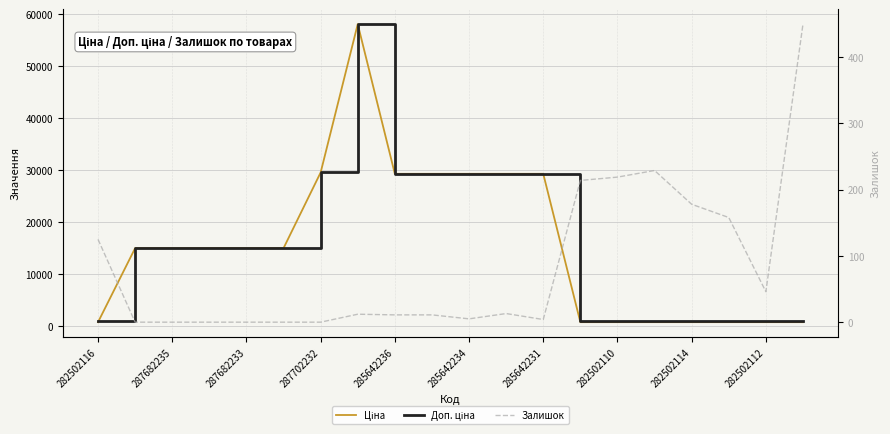

Between 282502110 and 282502112, which series saw the biggest shift?

Залишок